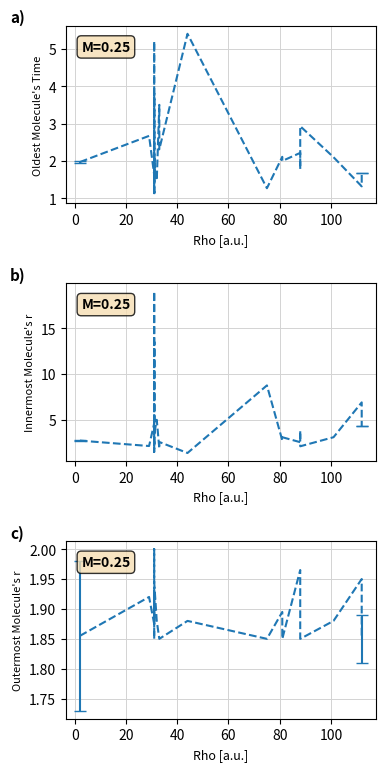

Which category has the lowest value in the last_high/last_low series?

100